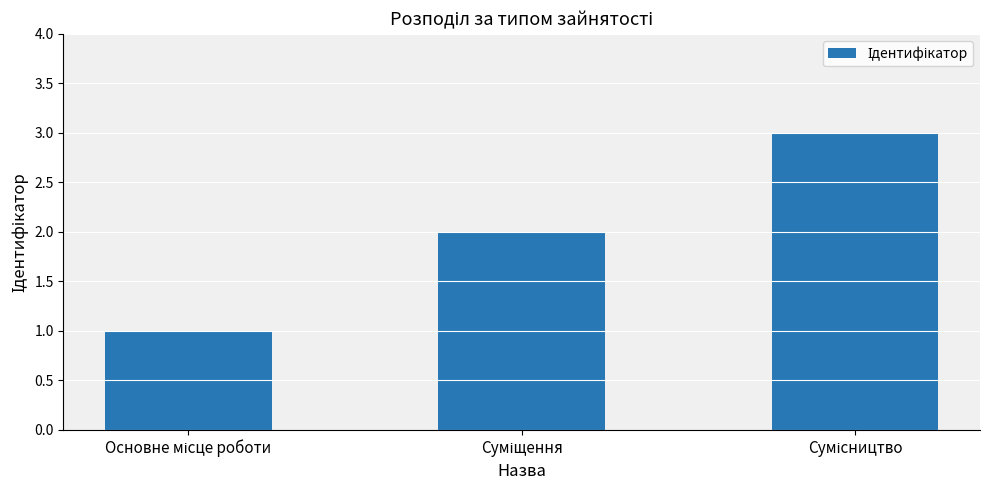

What is the maximum value shown in the chart?

3